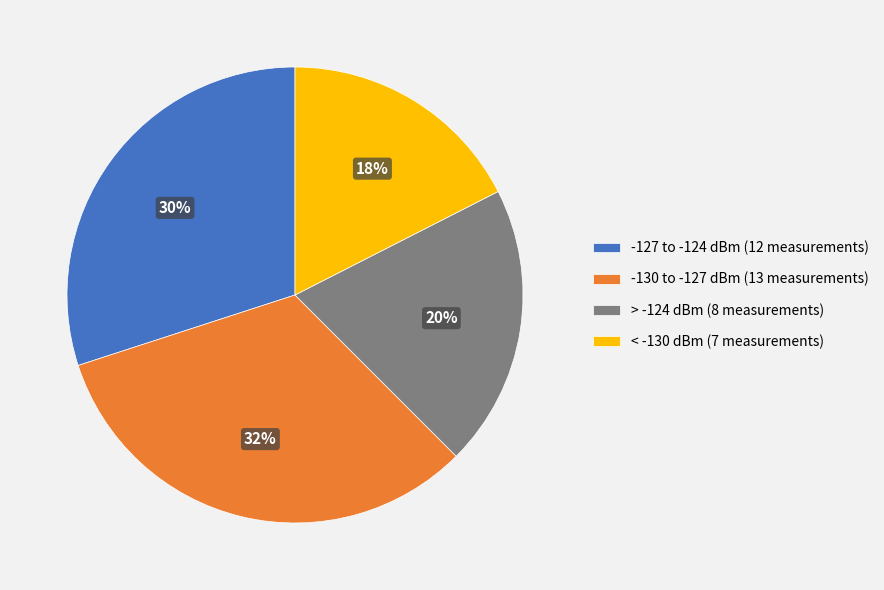

Rank the categories by value from highest to lowest.

-130 to -127 dBm (13 measurements), -127 to -124 dBm (12 measurements), > -124 dBm (8 measurements), < -130 dBm (7 measurements)